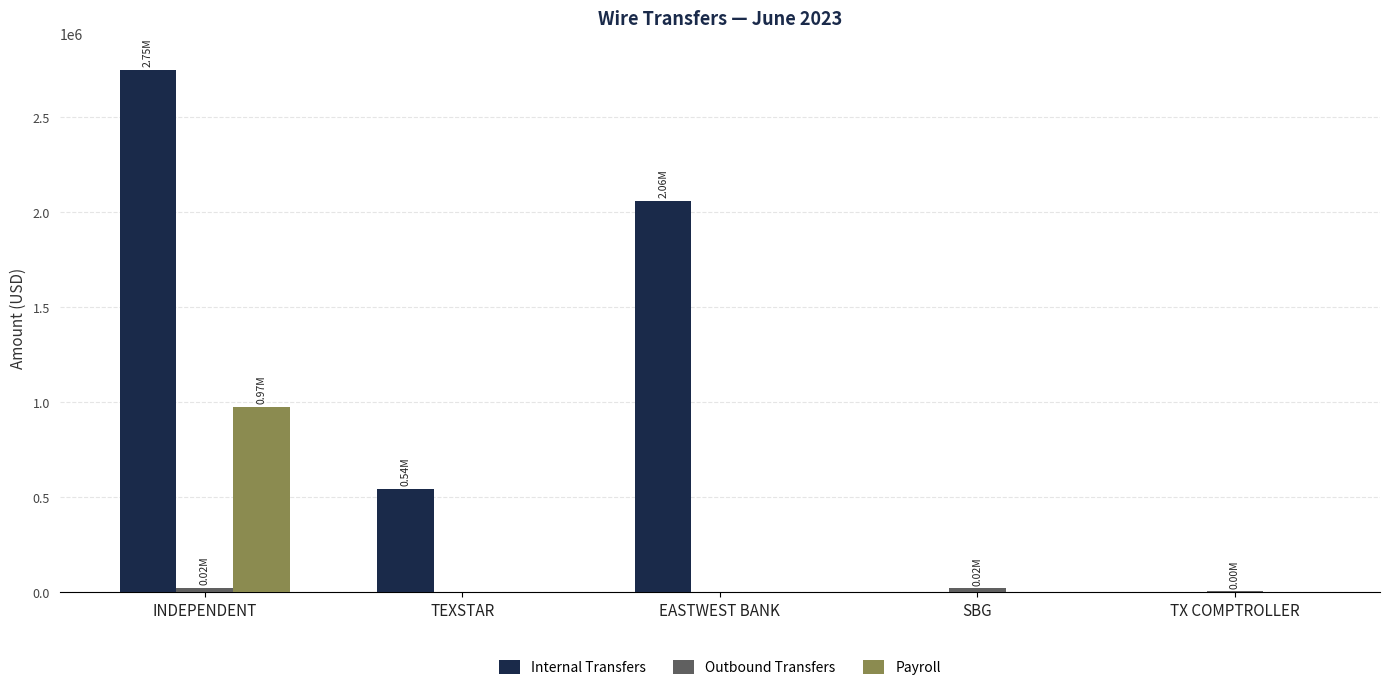

How many data points does each series have?

5